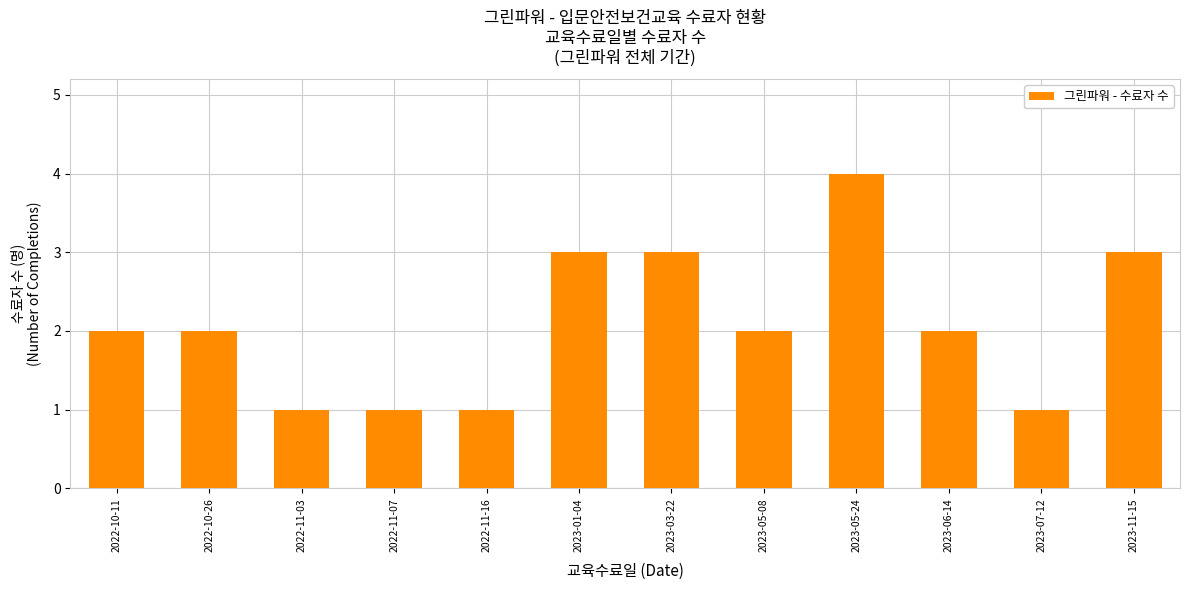

True or false: the data shows 6 at 2023-05-24.

False